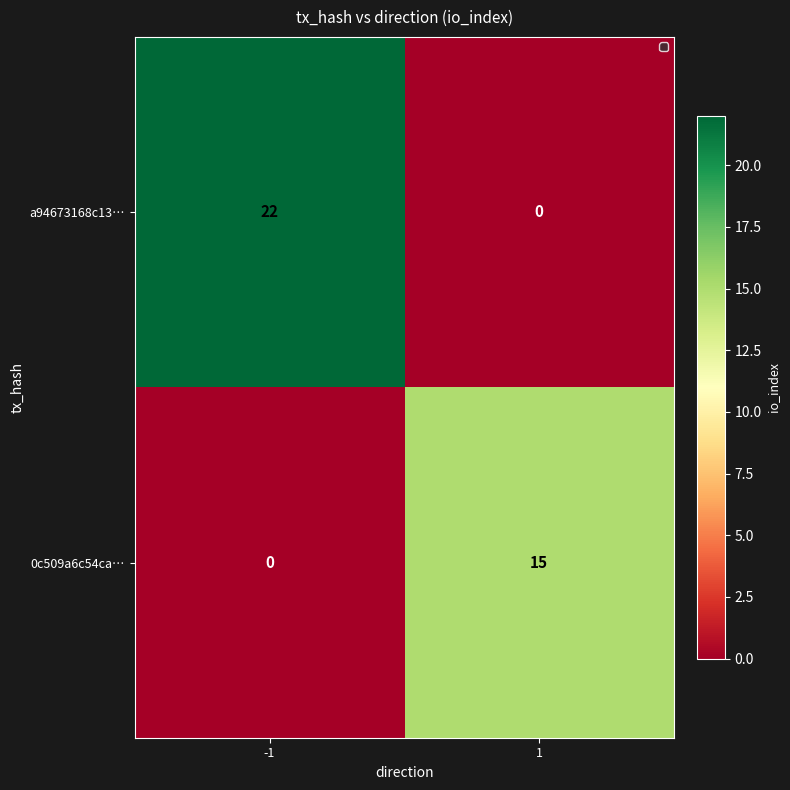

Count the number of data series in this chart.

2